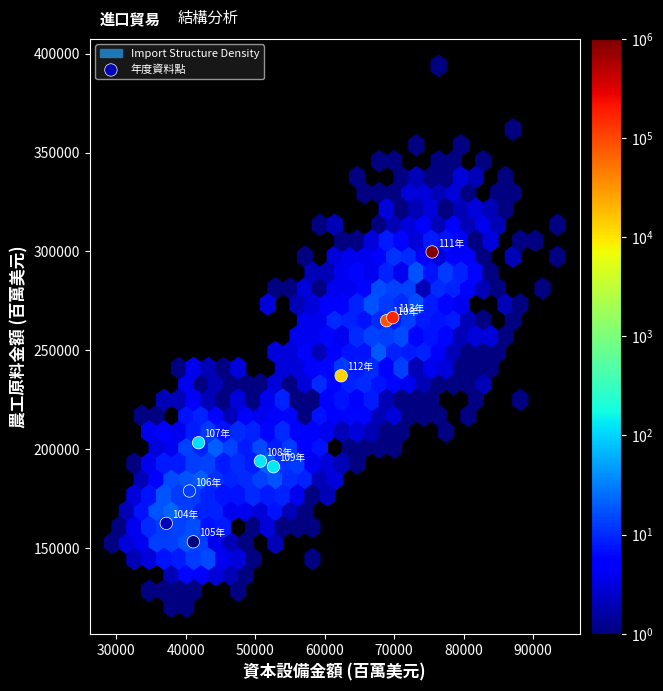

What is the range of X values (max minus min)?

38254.1